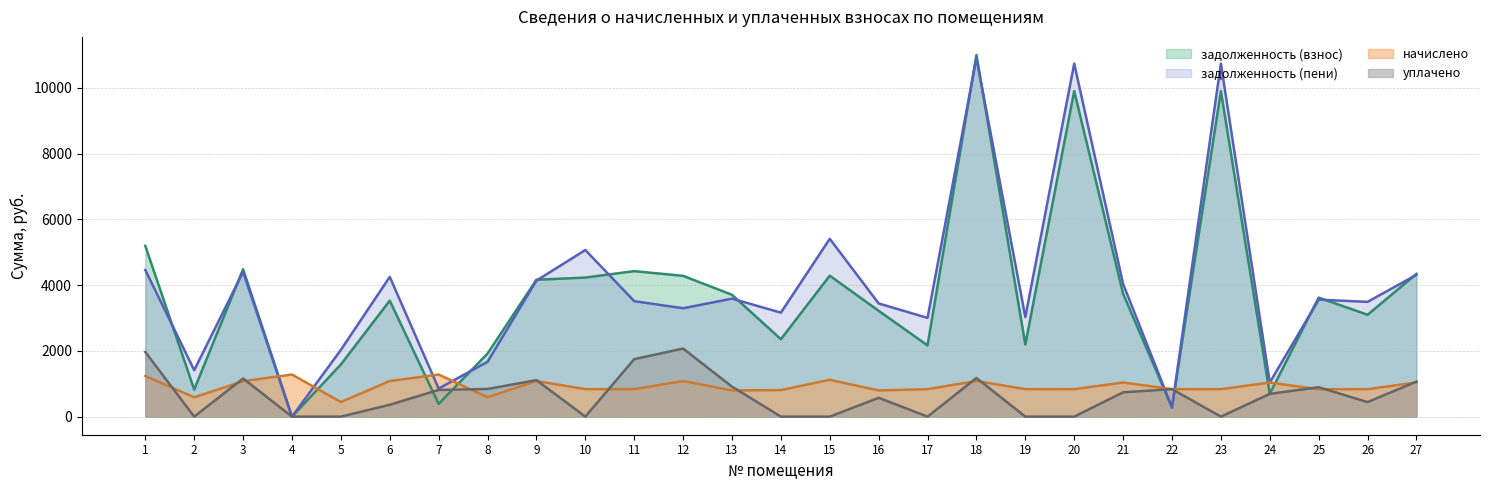

Where is the first local minimum for задолженность (взнос)?

2